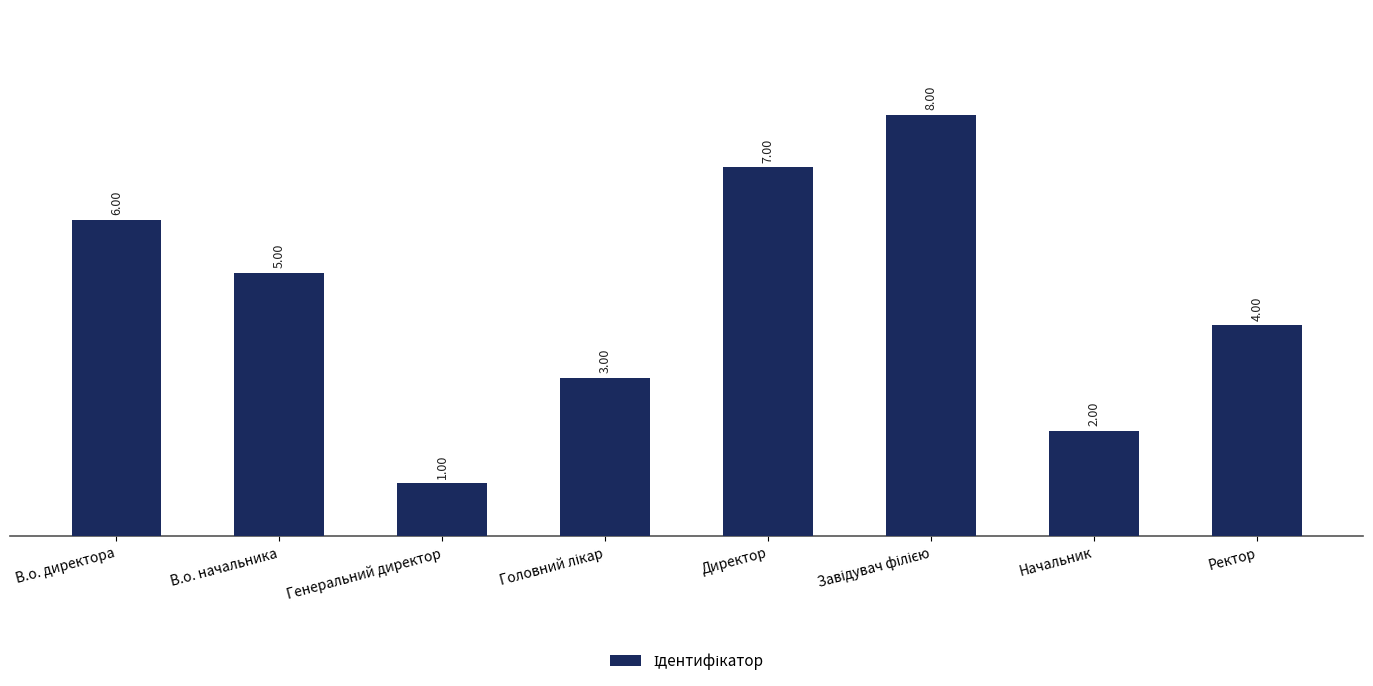

Between Генеральний директор and Ректор, which is larger?

Ректор